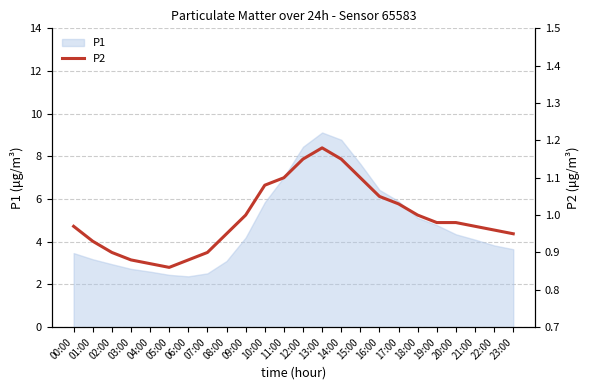

Where is the first local minimum?

05:00